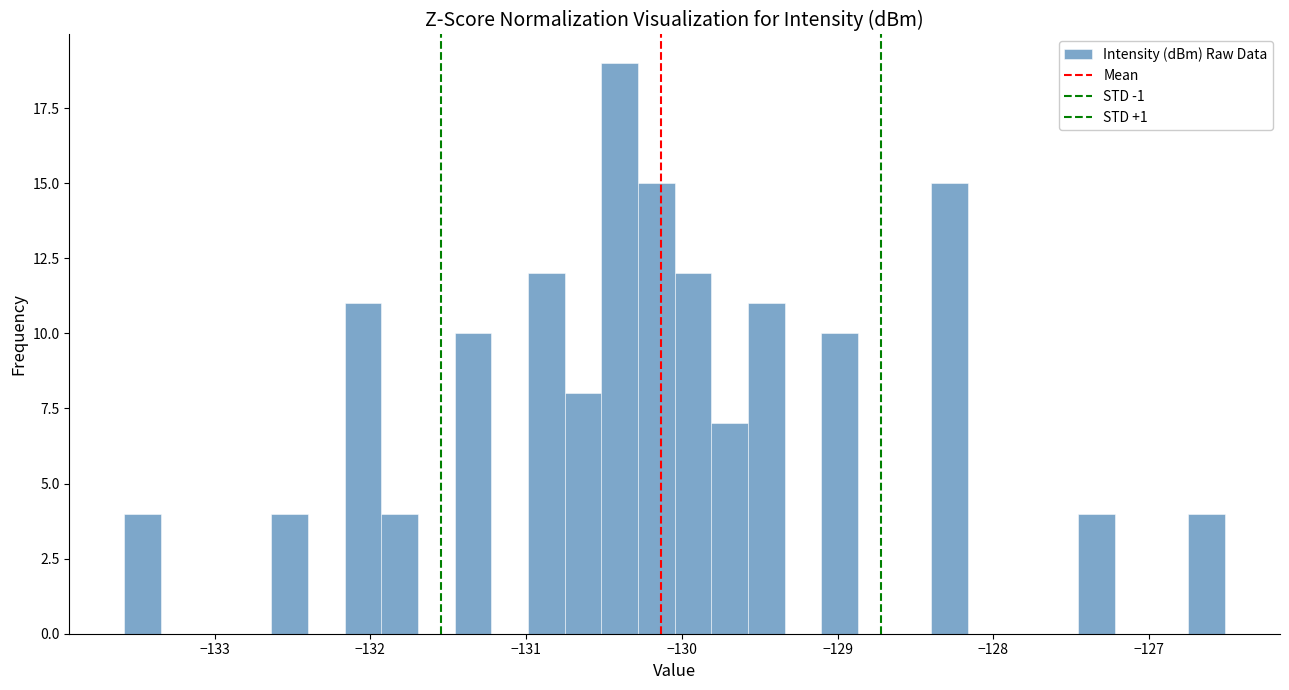

Around what value on the x-axis is the tallest bar? Give the approximate position of its centre, as read against the axis.

-130.4